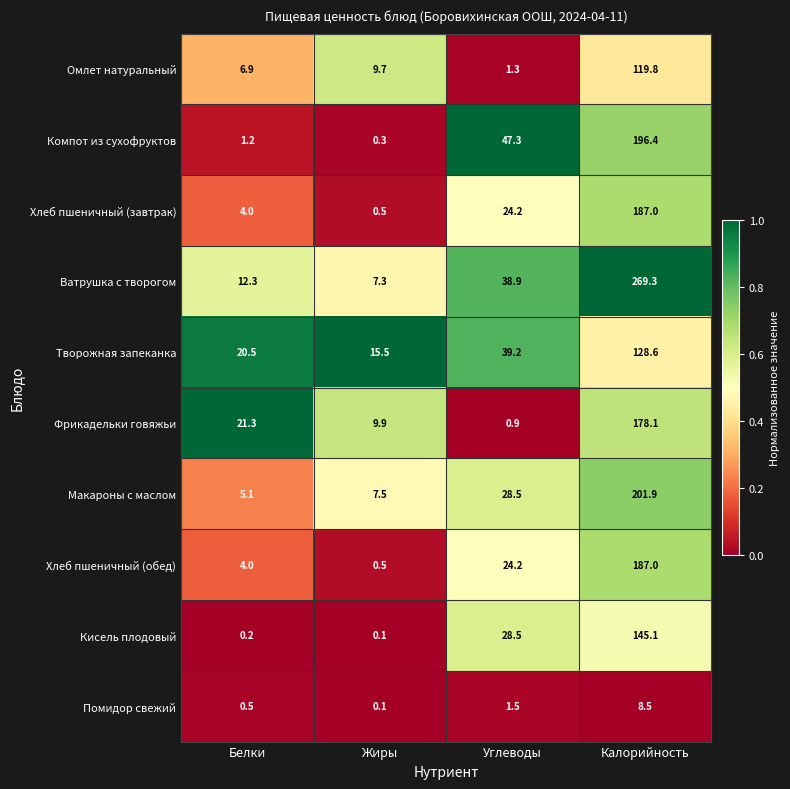

Read the Фрикадельки говяжьи value at Калорийность.

178.1